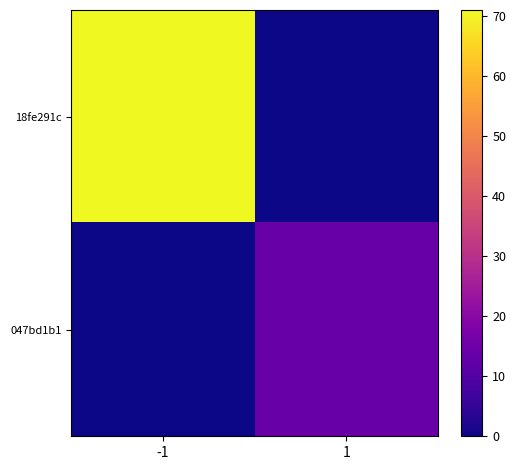

At which category does the chart reach its minimum across all series?

1